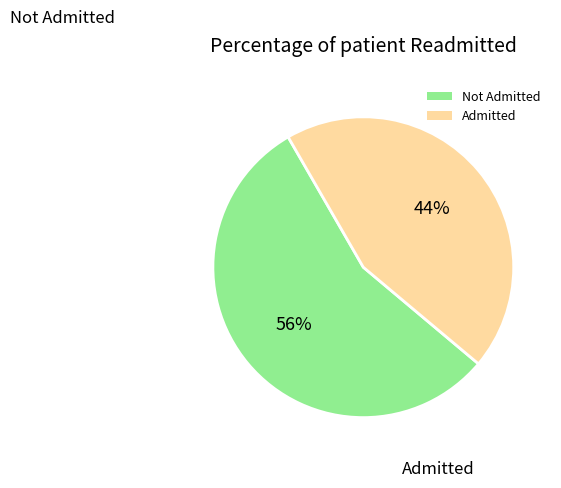

To the nearest percent, what is the average slice percentage?

50%